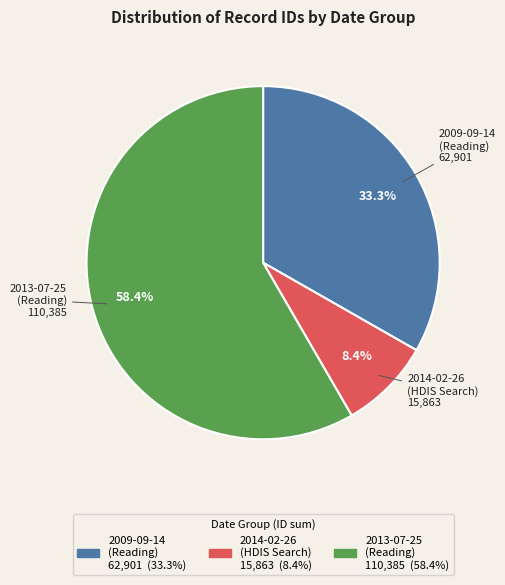

Does any single category account for the majority?

Yes